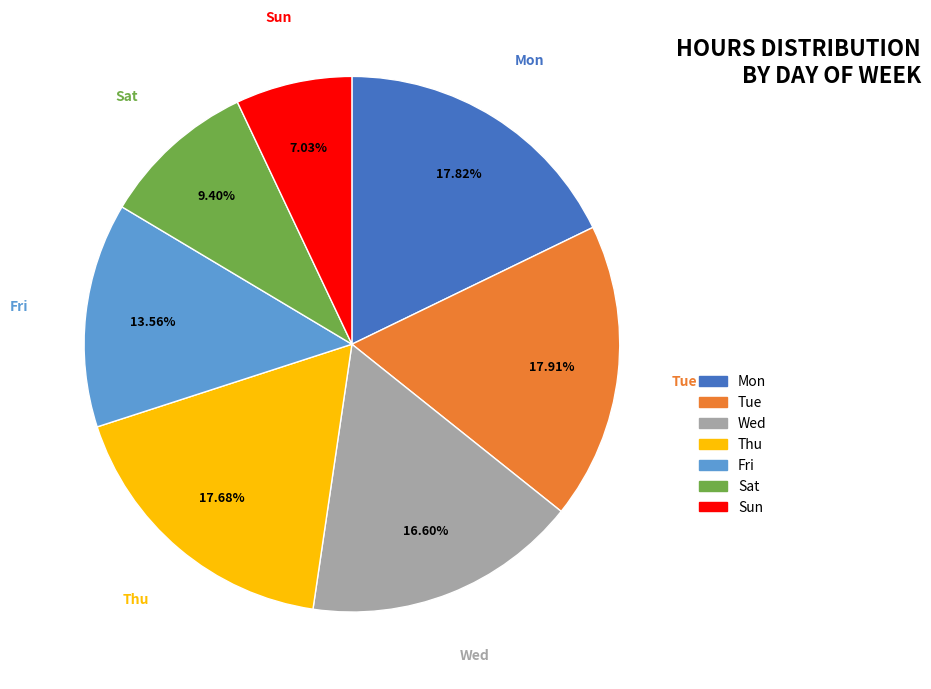

How many slices are in this pie chart?

7